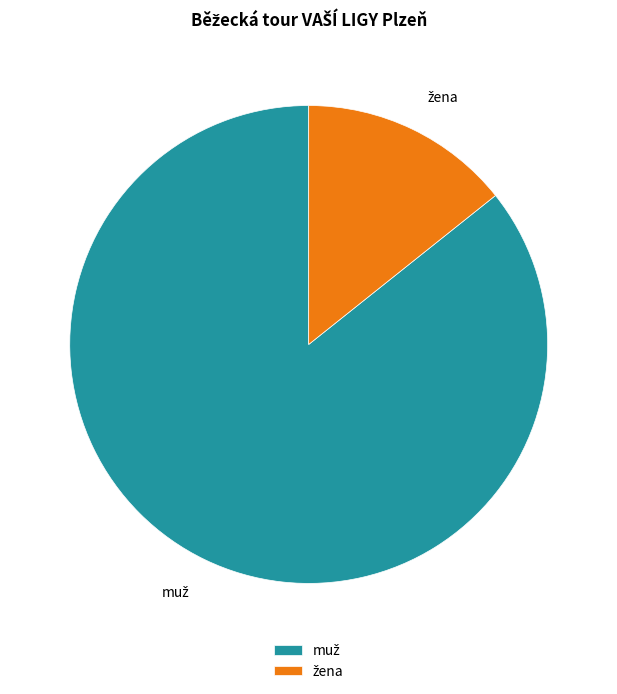

Is there a majority slice in this chart?

Yes